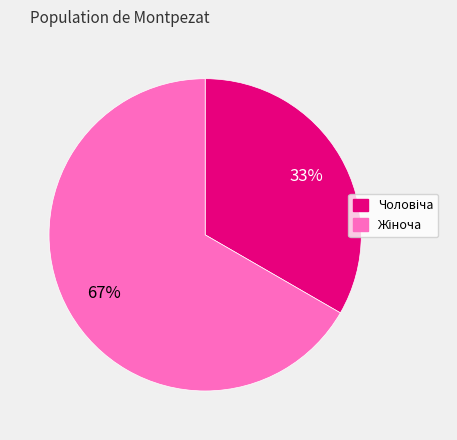

To the nearest percent, what is the average slice percentage?

50%